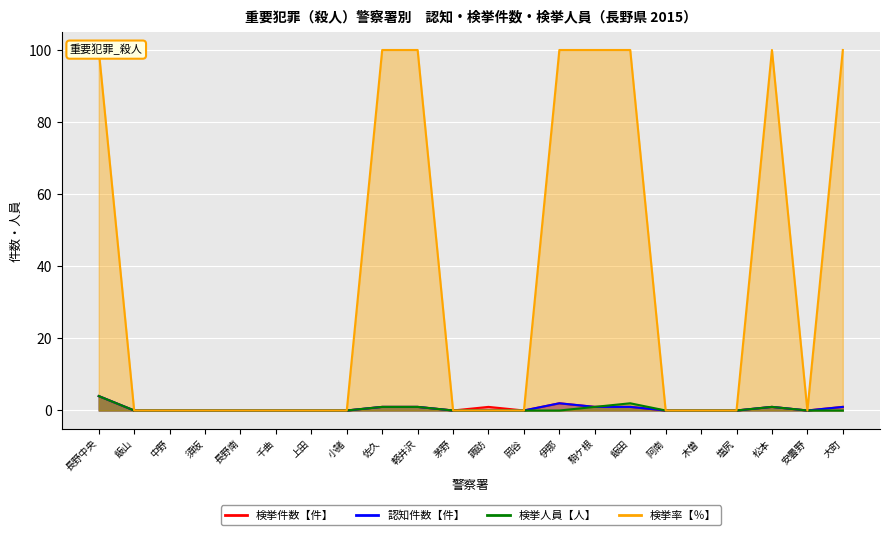

What is the label of the 21st point from the left?

安曇野